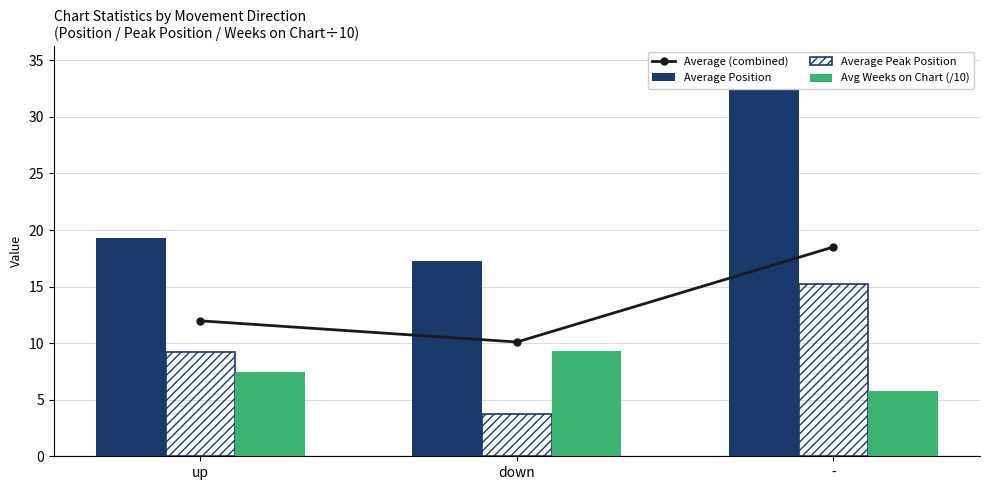

Rank the categories by Avg Weeks on Chart (/10) value from lowest to highest.

-, up, down